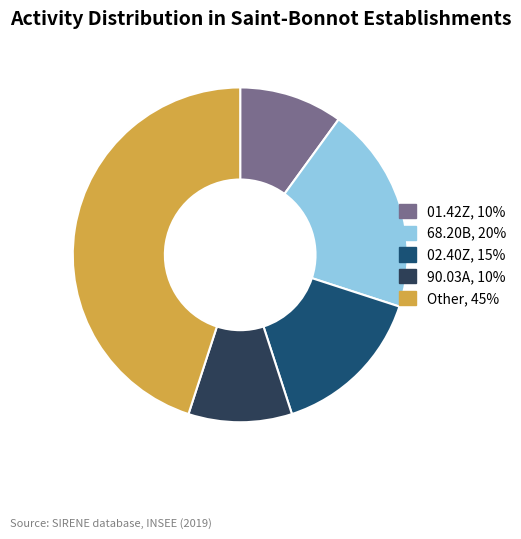

Is there any slice that represents more than half of the pie?

No